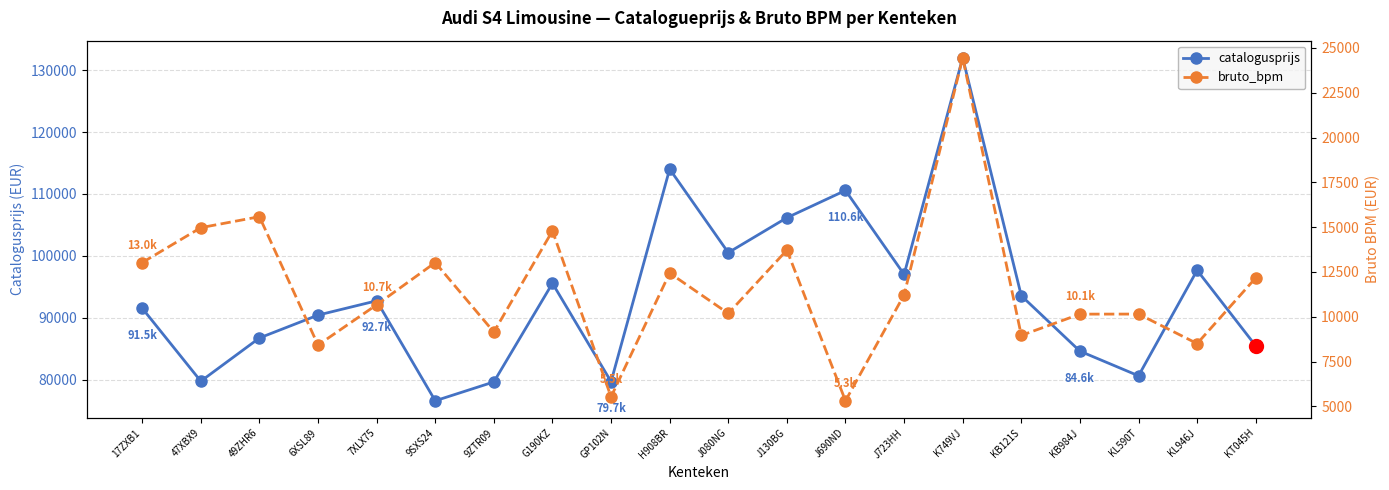

Which label corresponds to the smallest value in the chart?

J690ND